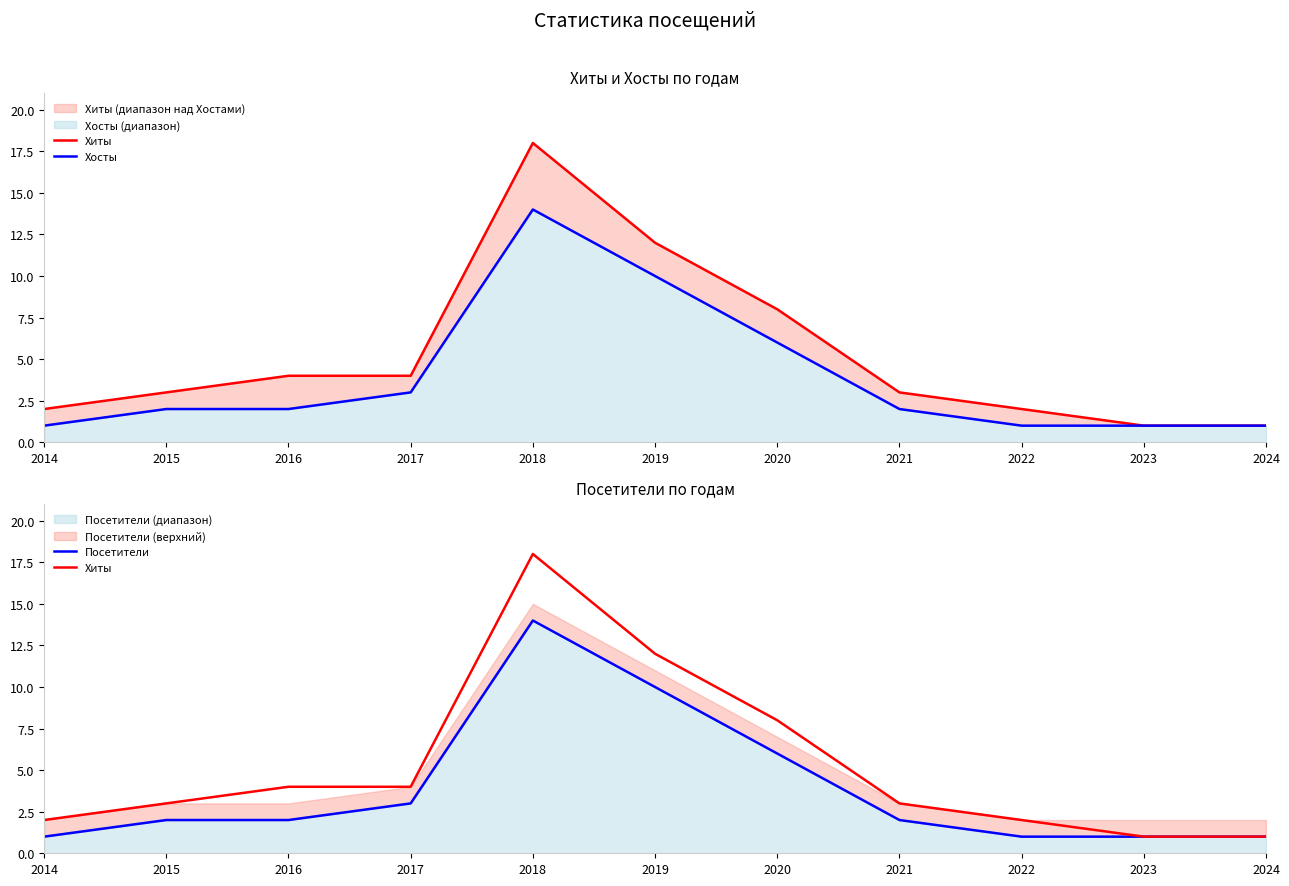

What is the total value across all series at 2022?

4